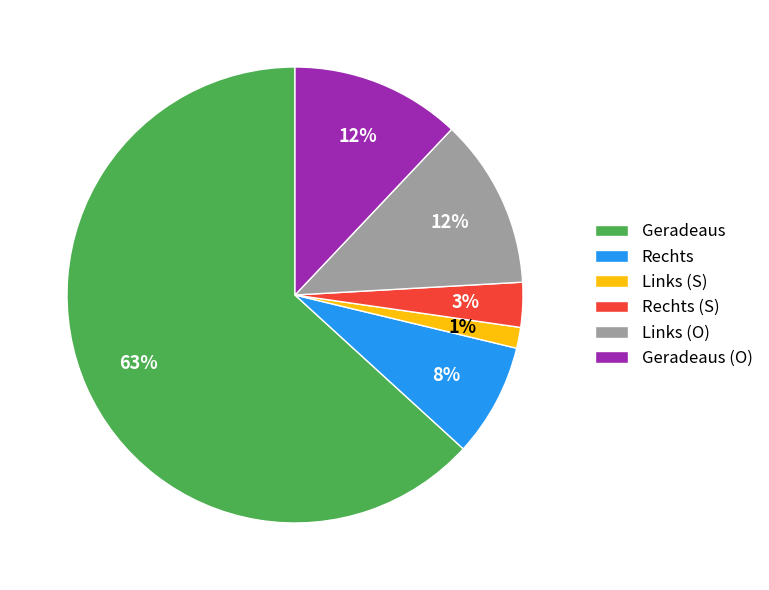

What is the largest slice in the pie chart?

Geradeaus